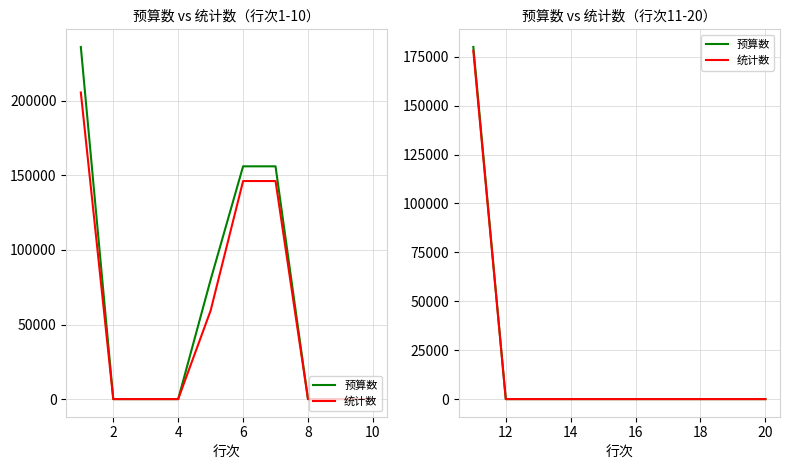

How many lines are shown in the chart?

2